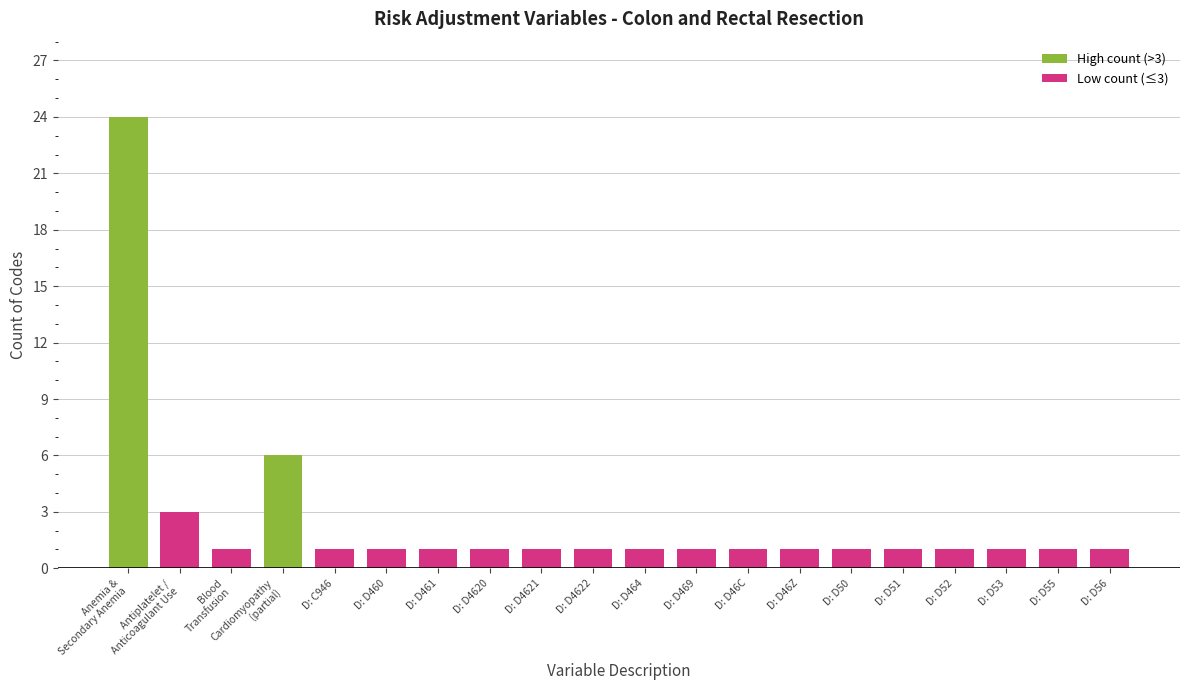

The chart shows a value of 1 at D: D50. True or false?

True